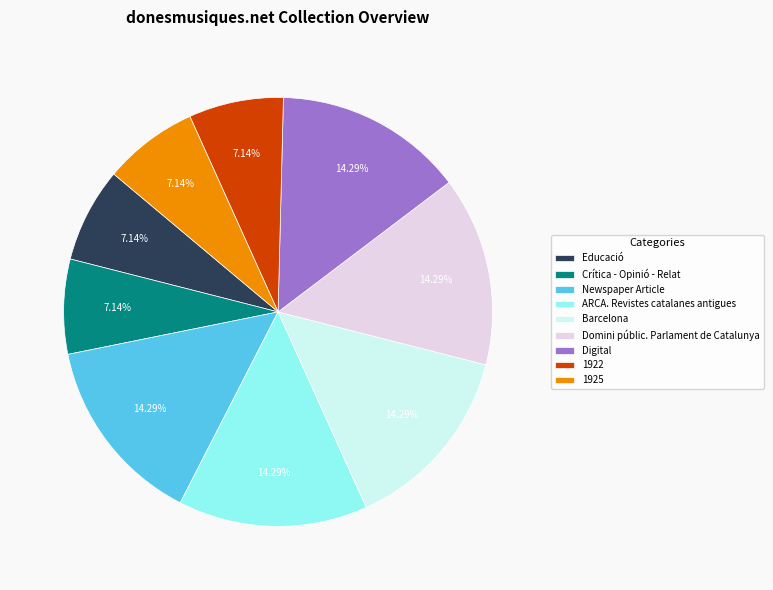

Approximately how many times larger is the value at Crítica - Opinió - Relat compared to Barcelona?

0.5